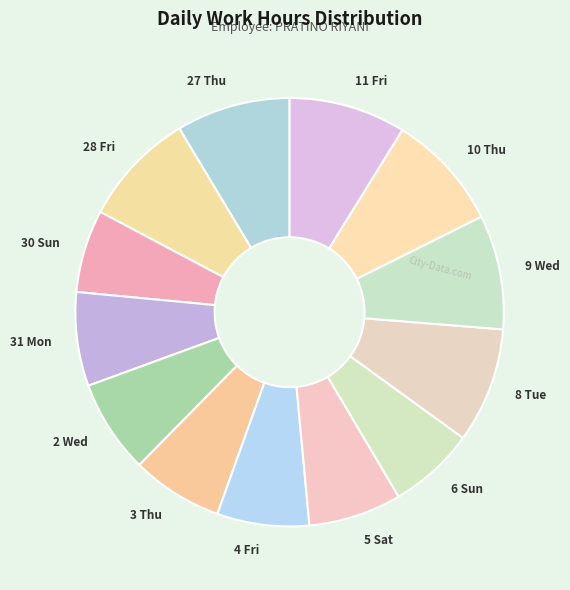

The 8 Tue slice represents 9% of the pie. True or false?

True